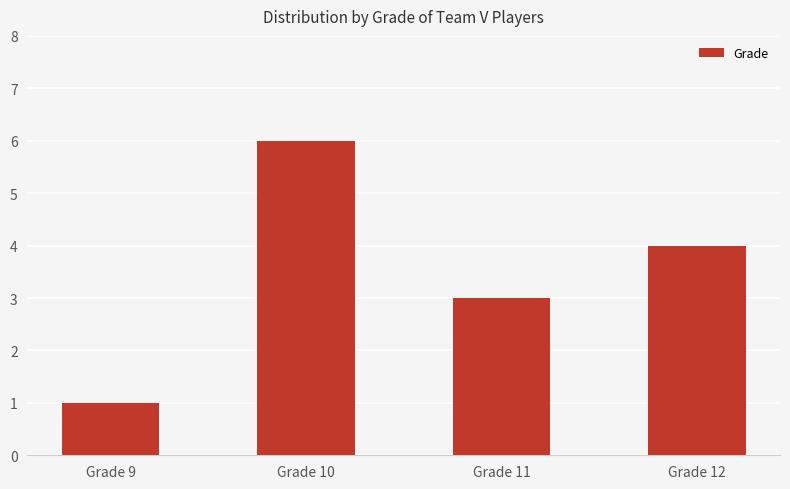

What is the difference between the values at Grade 9 and Grade 10?

5